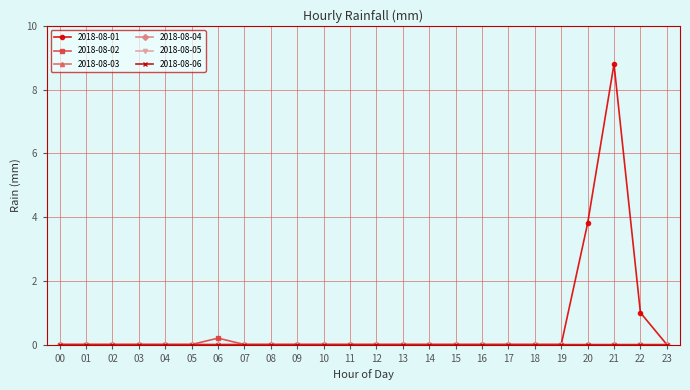

Between 16 and 20, which series saw the biggest shift?

2018-08-01